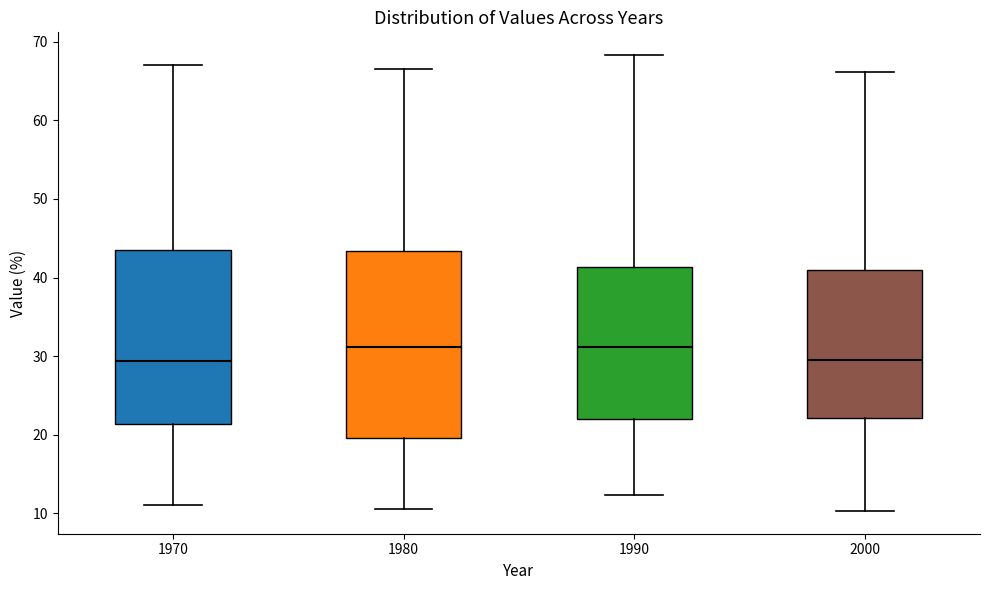

Where is the lower edge of the box at x = 1990 on the y-axis? The values are not printed on the chart, so give them approximately, as read against the axis.

22